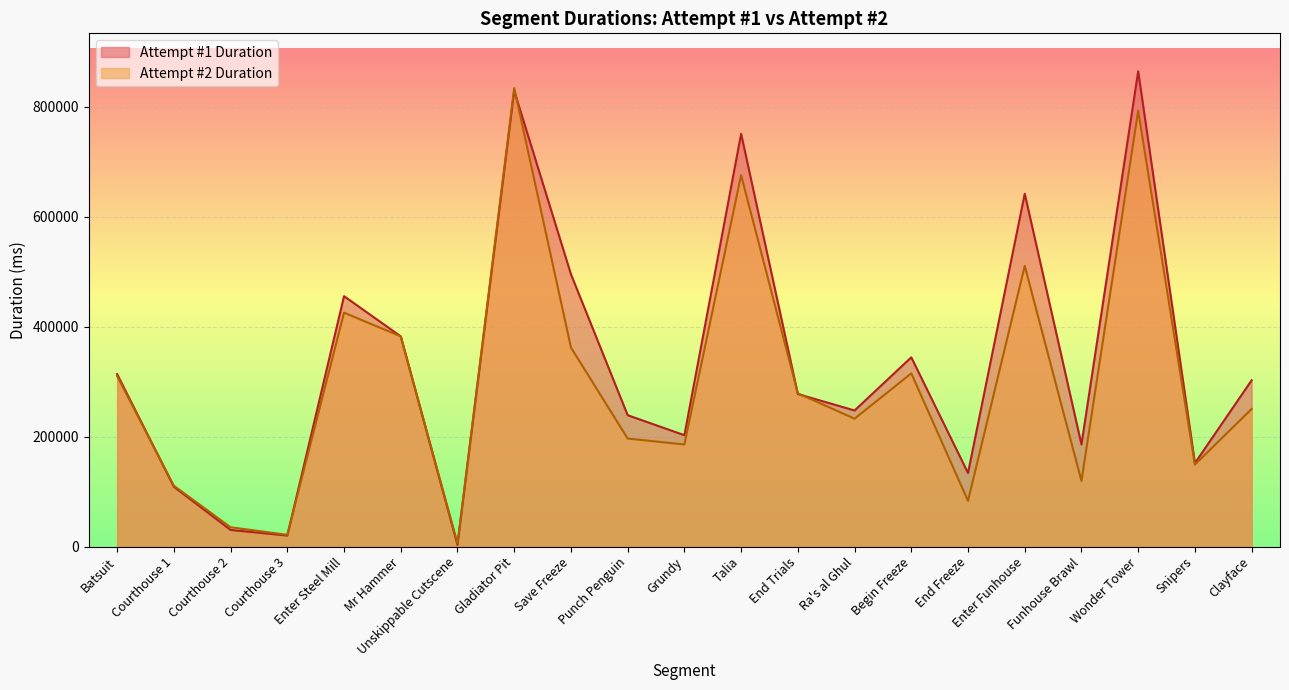

What is the difference between the Attempt #1 Duration values at Ra's al Ghul and Clayface?

54932